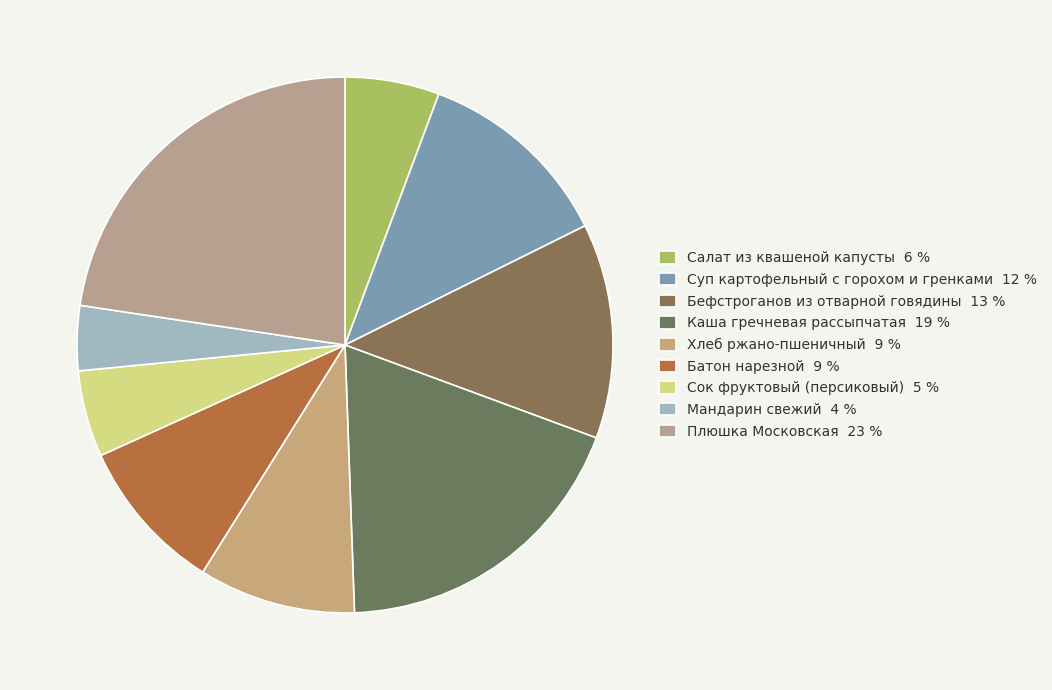

Between Хлеб ржано-пшеничный and Каша гречневая рассыпчатая, which is larger?

Каша гречневая рассыпчатая